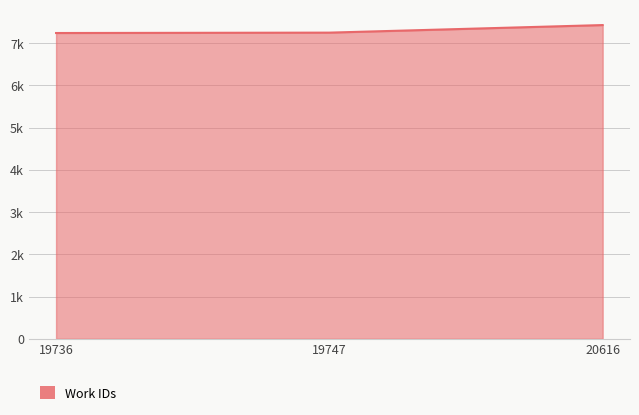

What is the maximum value shown in the chart?

7426